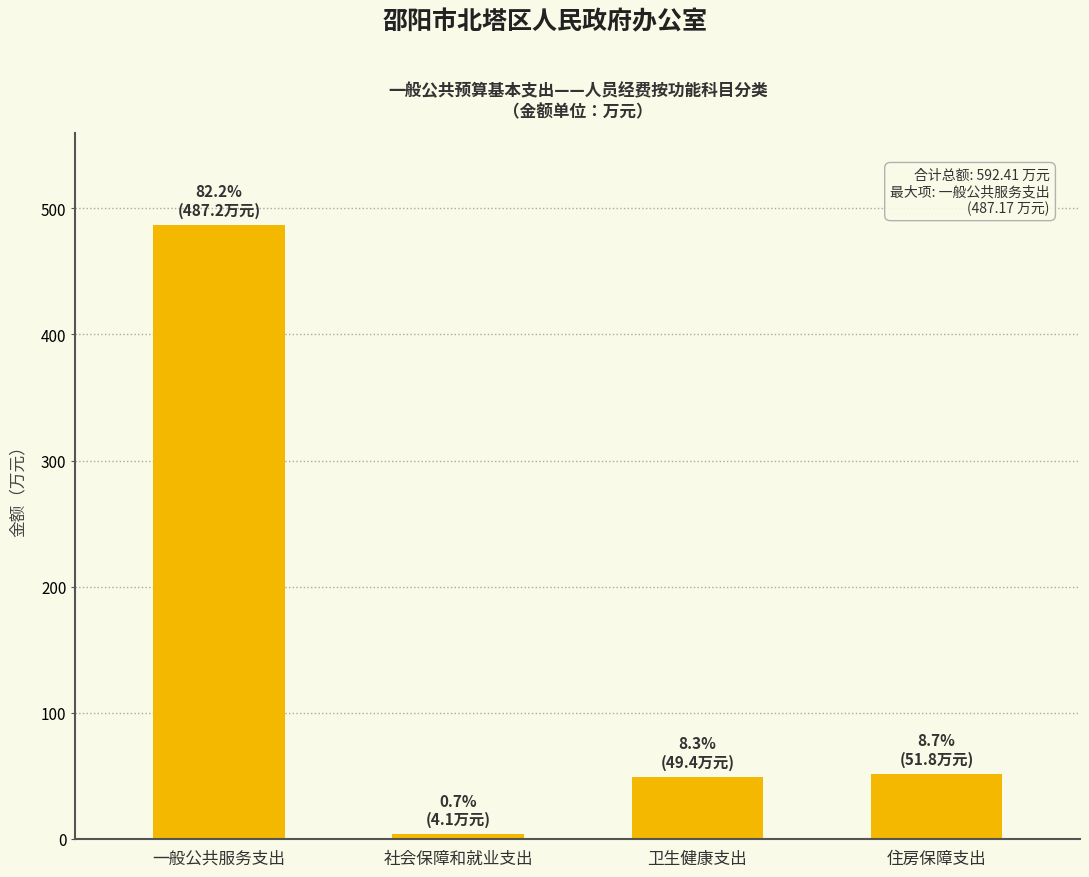

Approximately how many times larger is the value at 住房保障支出 compared to 社会保障和就业支出?

12.7